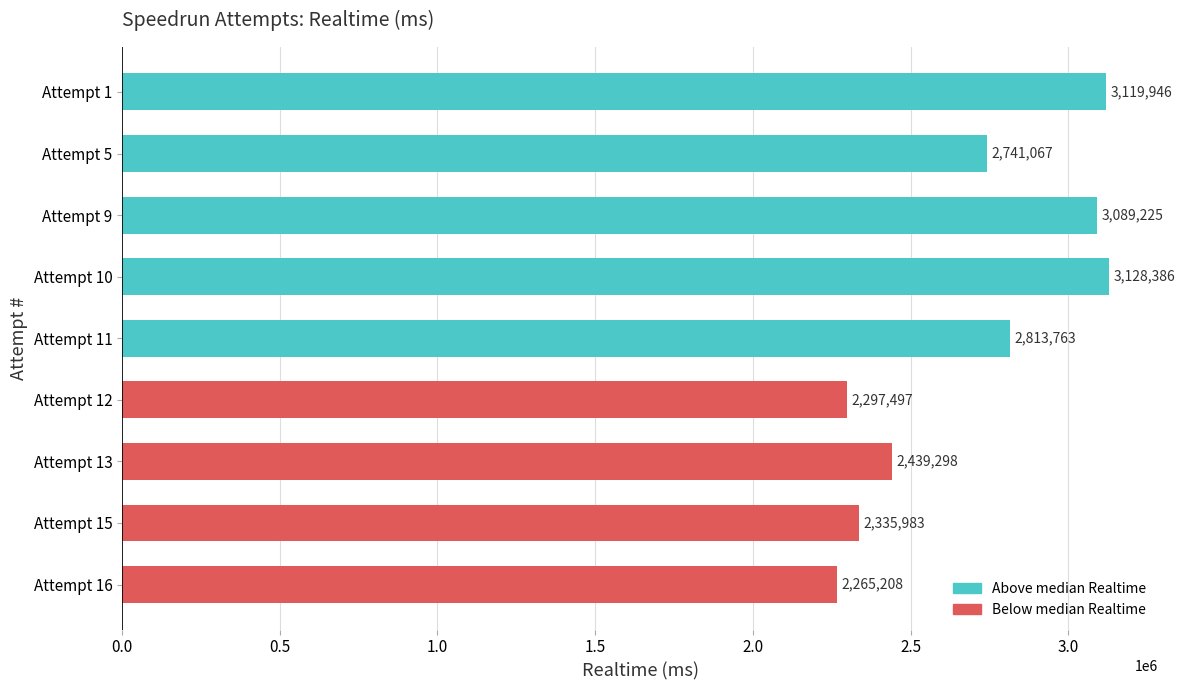

Read the value at Attempt 10, to the nearest 50.

3128400